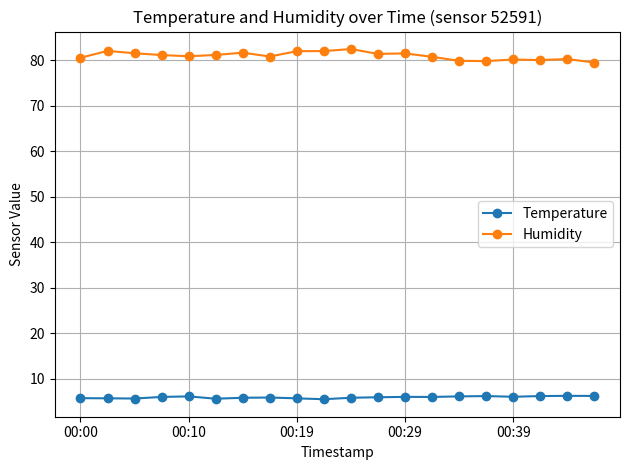

What is the greatest value displayed?

82.4